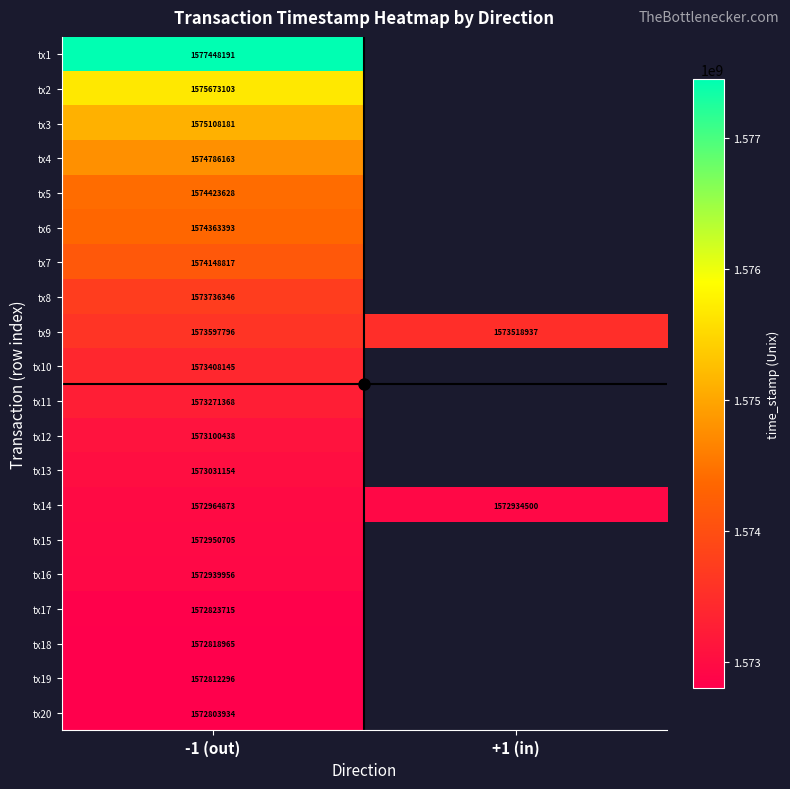

Rank the series by their average value, from lowest to highest.

tx1, tx2, tx3, tx4, tx5, tx6, tx7, tx8, tx9, tx10, tx11, tx12, tx13, tx14, tx15, tx16, tx17, tx18, tx19, tx20